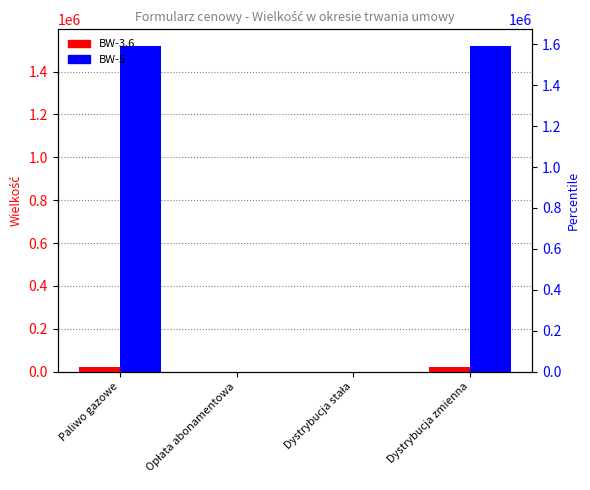

At which category is the sum across all series the highest?

Paliwo gazowe